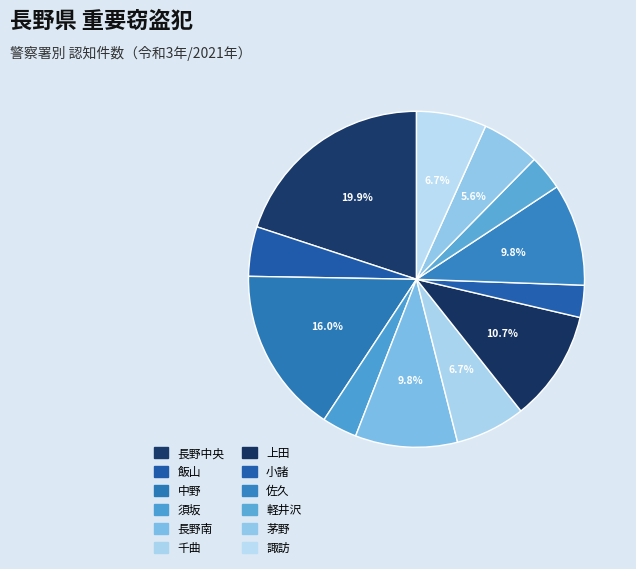

Between 茅野 and 長野南, which is larger?

長野南